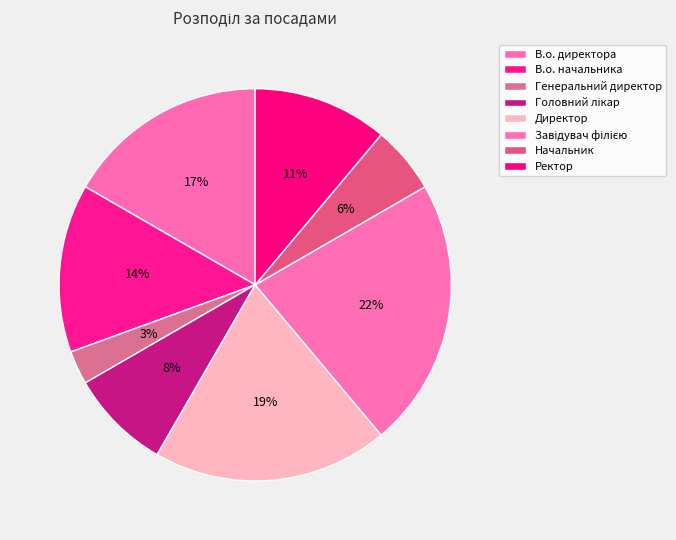

Combined, what portion of the pie is Директор and Ректор?

30.6%